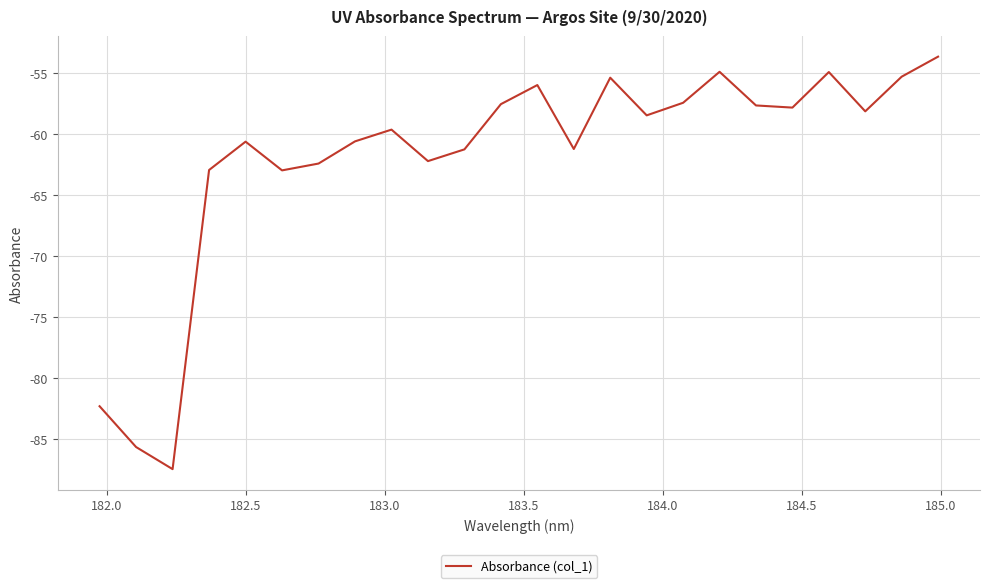

What is the maximum value shown in the chart?

-53.6